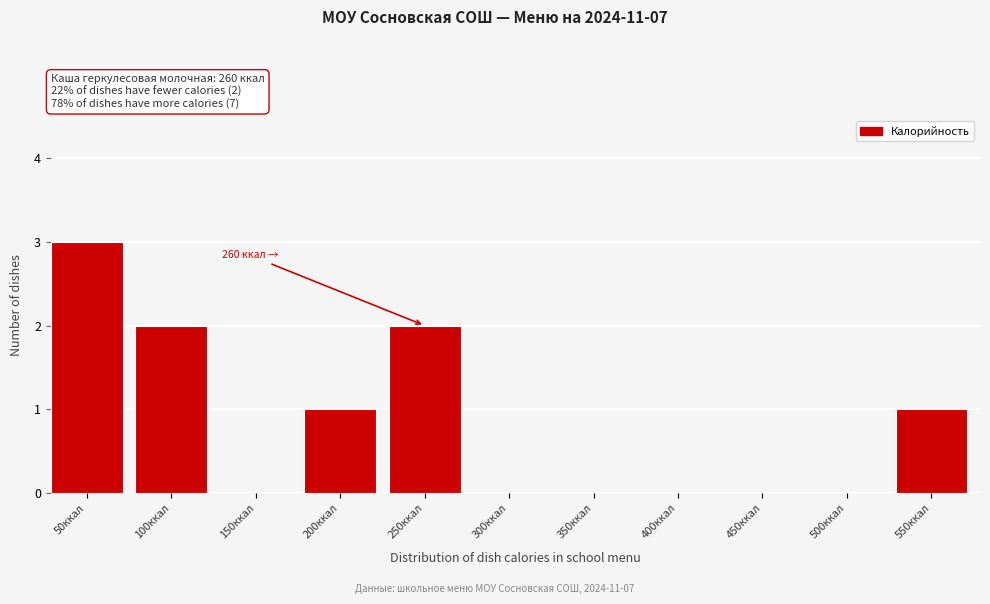

Reading right to left, list all the values displayed in this chart.

550ккал=1	500ккал=0	450ккал=0	400ккал=0	350ккал=0	300ккал=0	250ккал=2	200ккал=1	150ккал=0	100ккал=2	50ккал=3